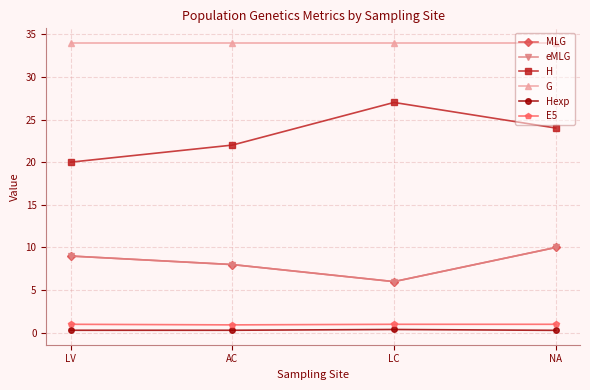

True or false: G has more than 2 interior local peaks.

False